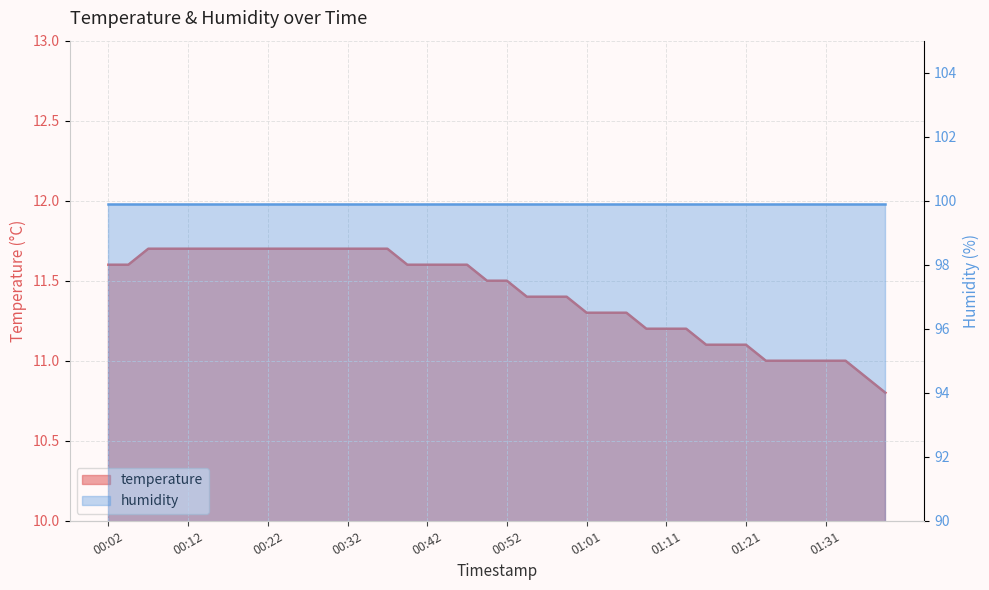

What is the average value?

11.4